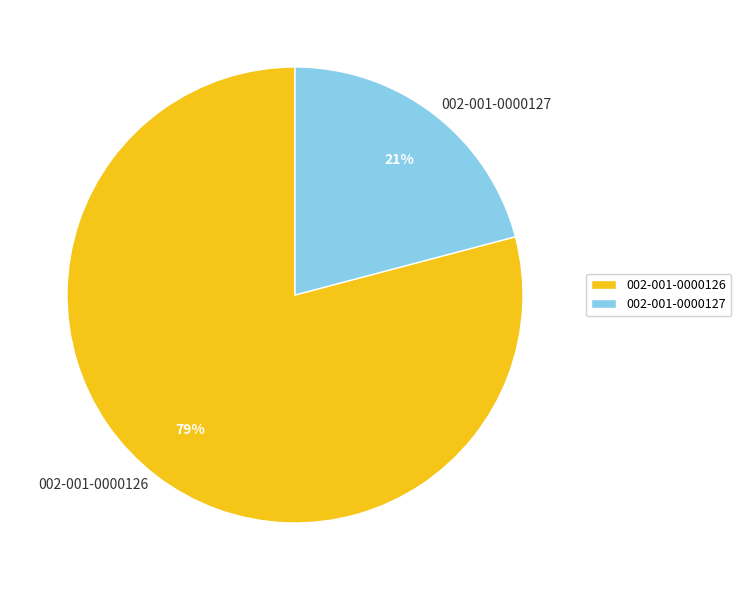

Count the number of slices in the pie.

2